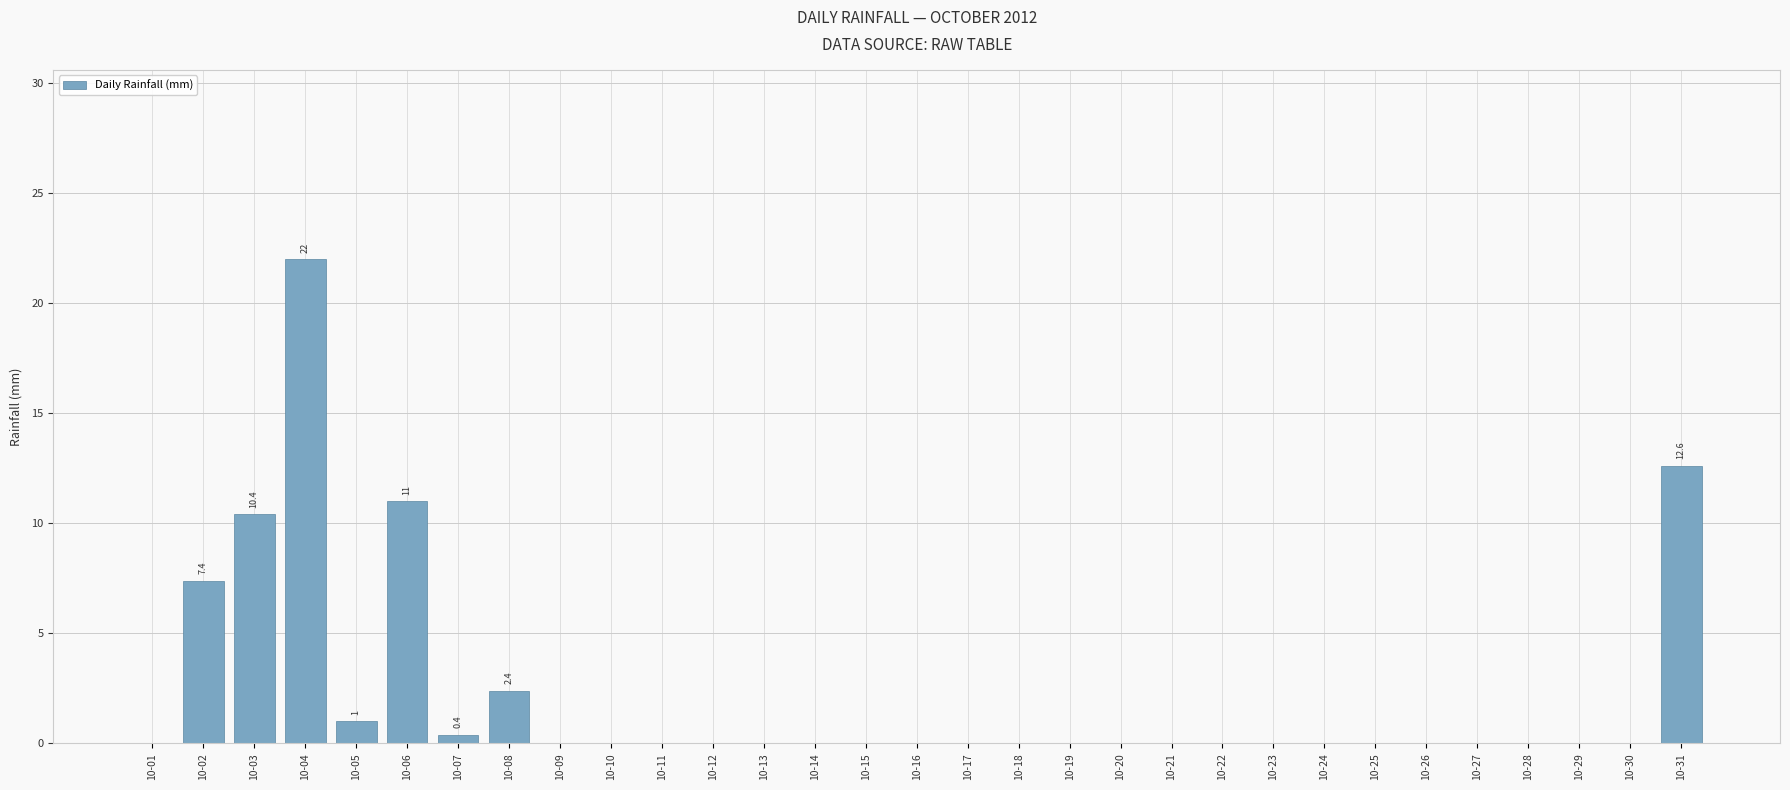

How many distinct data groups are displayed?

1